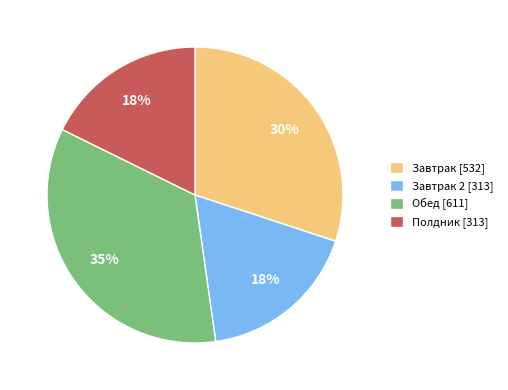

The Обед [611] slice represents 35% of the pie. True or false?

True